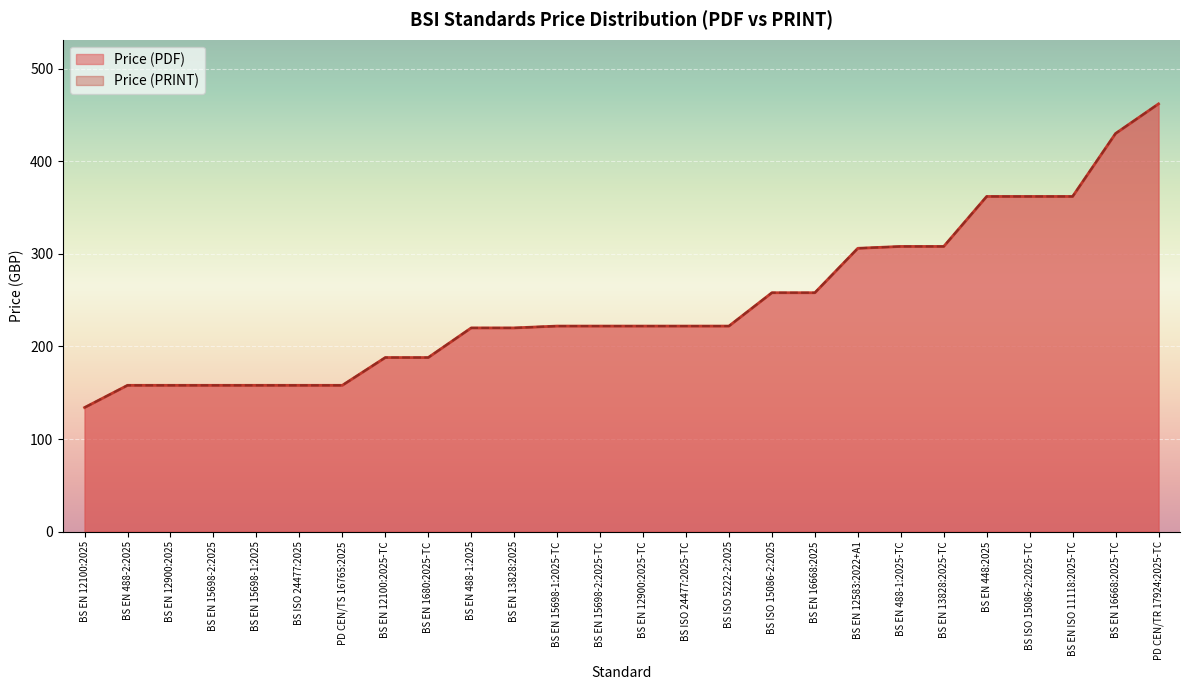

What is the difference between the maximum and minimum values in the Price (PDF) series?

328